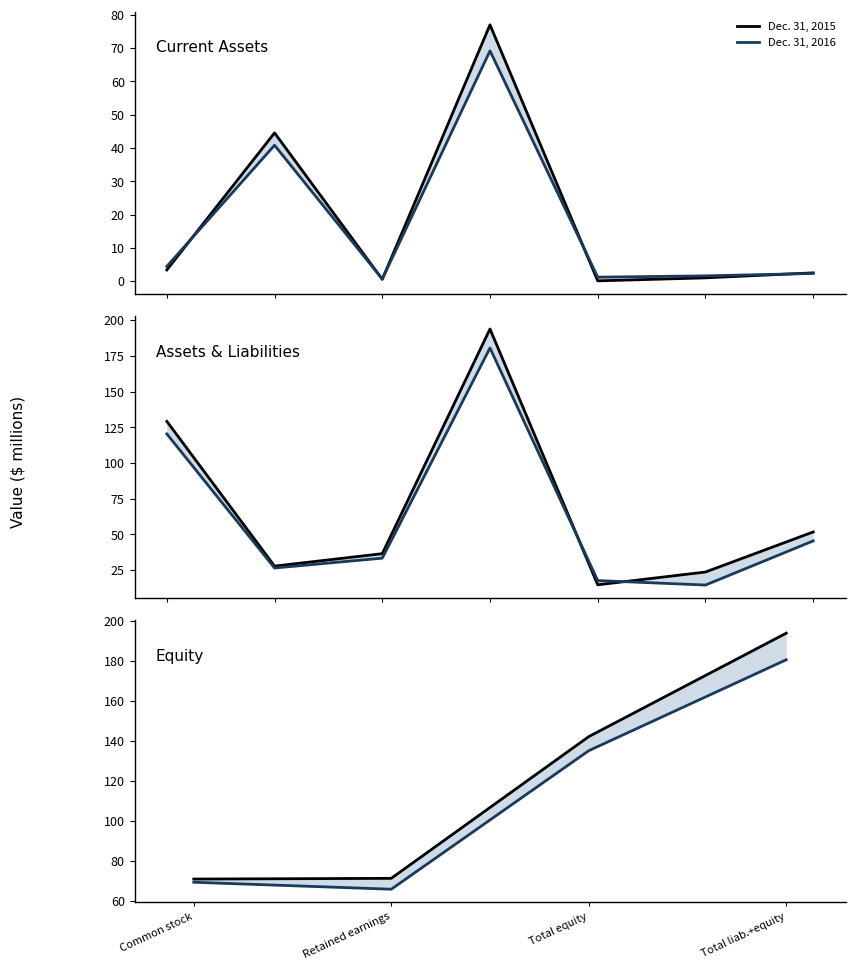

What is the total value across all series at Retained earnings?

137.0